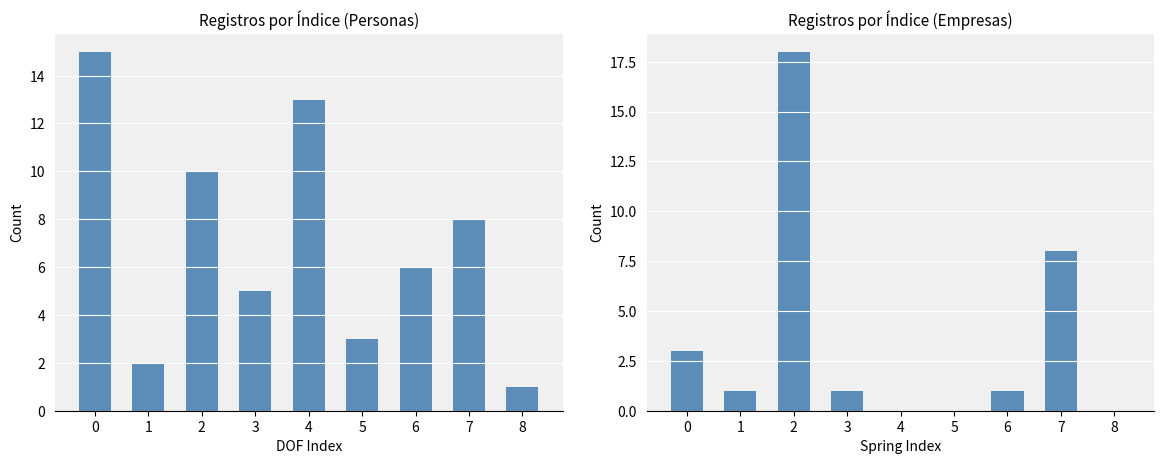

At which category is the sum across all series the highest?

2